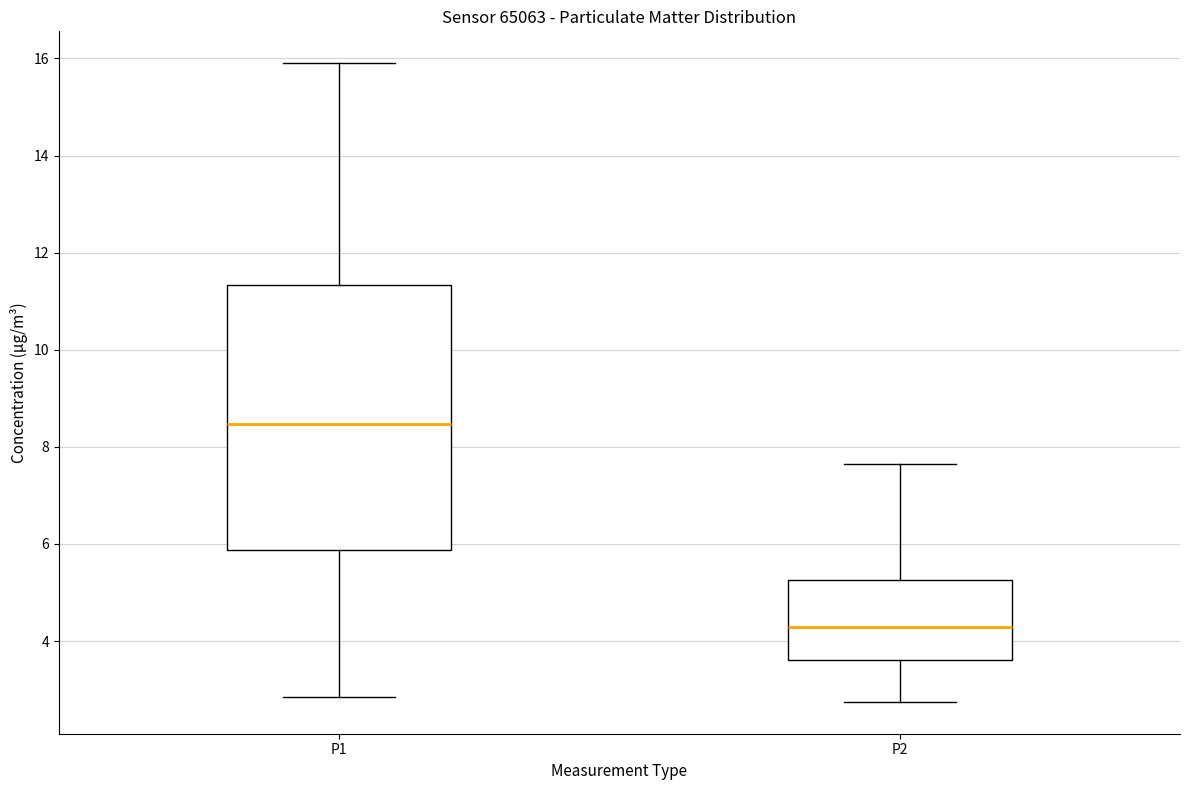

Reading left to right, transcribe this box plot: for each box, give where its median line is, the range the box spans, and where its two whiskers end, as read against the y-axis. The values are not printed on the chart, so give them approximately, as read against the axis.

P1: median 8.4, box 5.8 to 11.4, whiskers 2.8 to 16.0
P2: median 4.4, box 3.6 to 5.2, whiskers 2.8 to 7.6